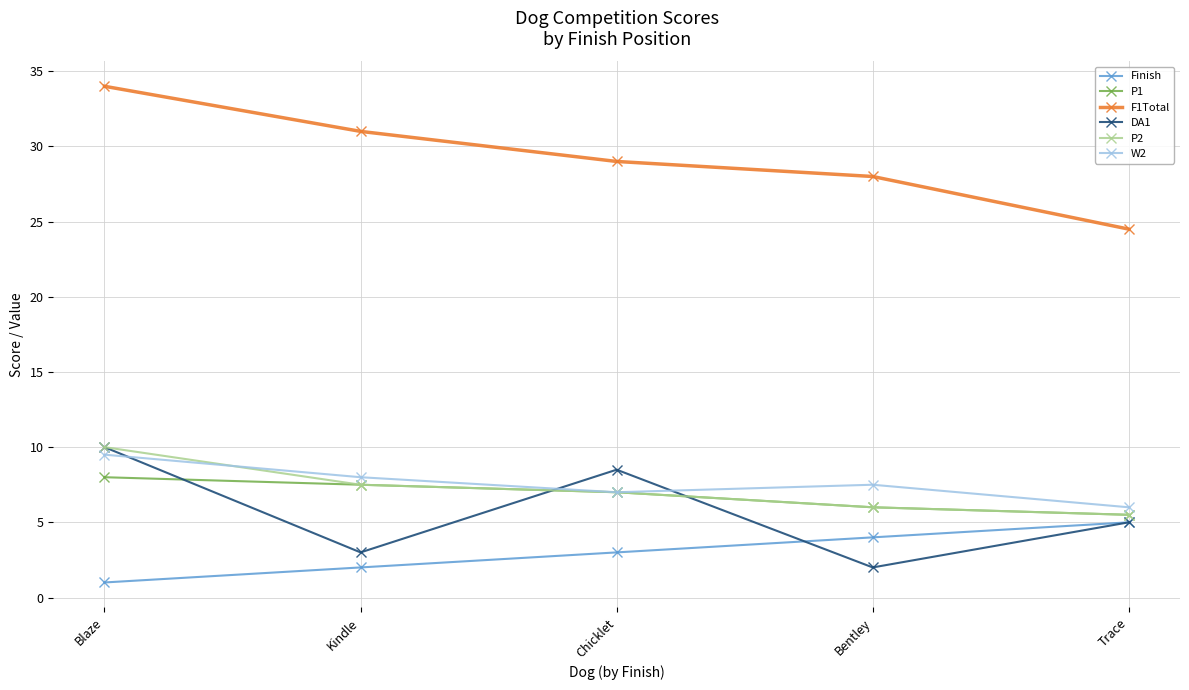

What is the label of the 1st point from the right?

Trace